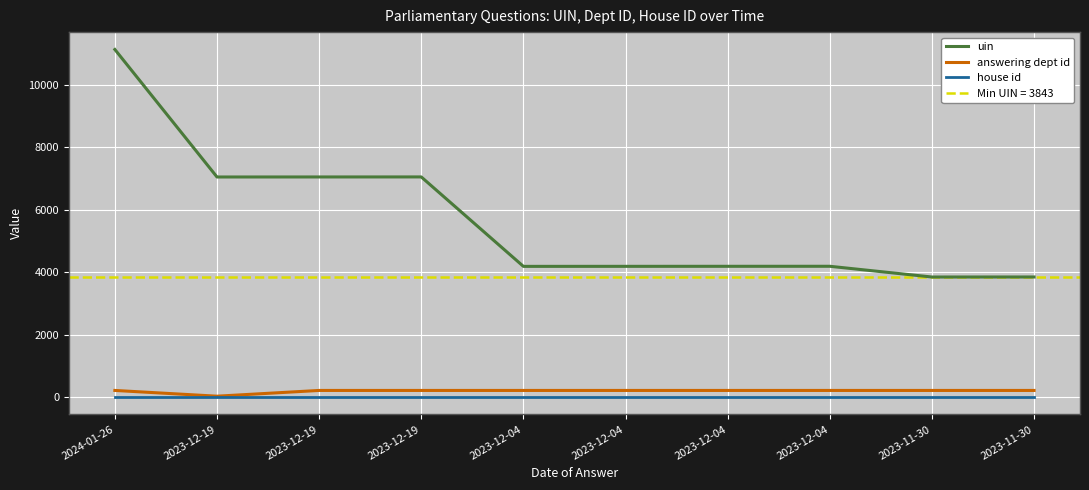

List the series in order of their peak value, highest first.

uin, answering dept id, house id